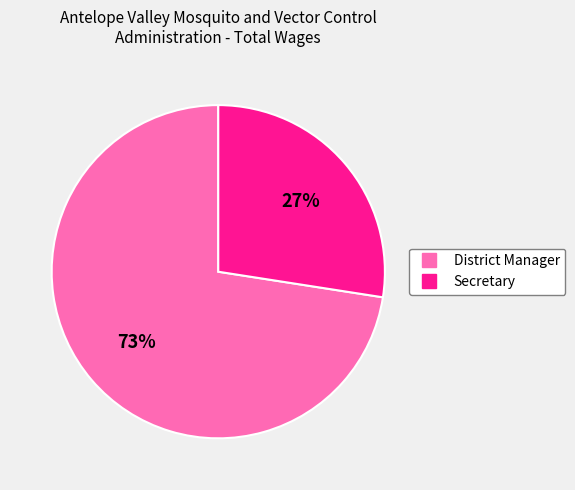

Does District Manager account for over 50% of the chart?

Yes